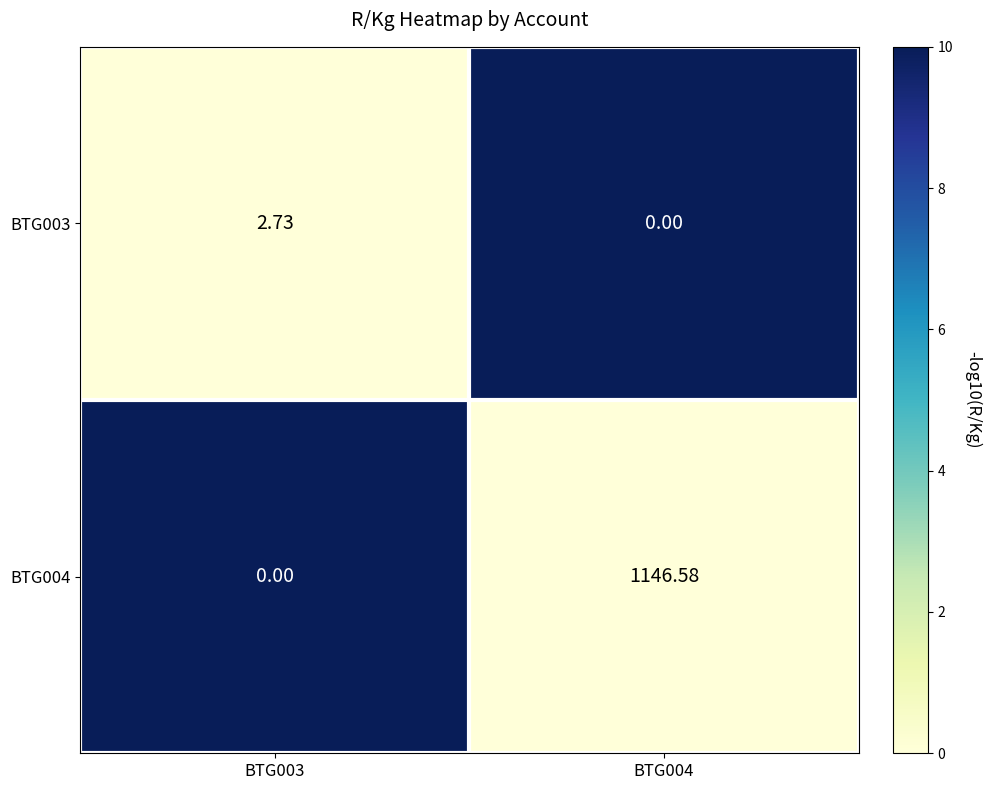

Is the value of BTG003 at BTG003 greater than the value of BTG004 at BTG004?

No